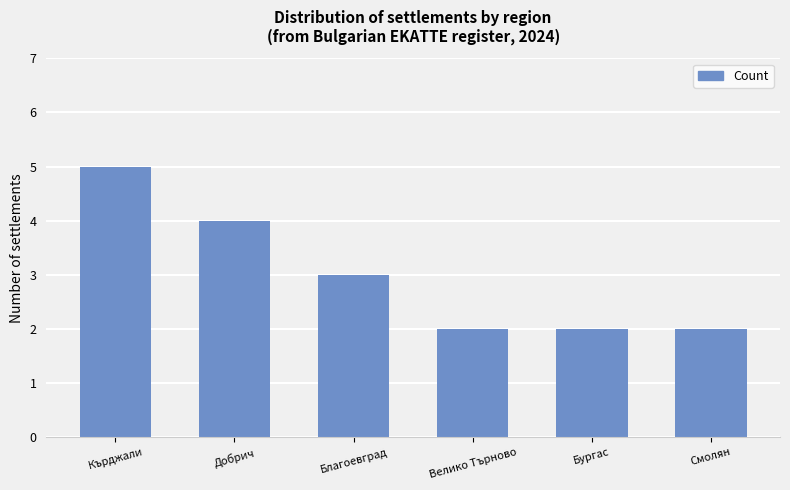

What position from the left is Бургас?

5